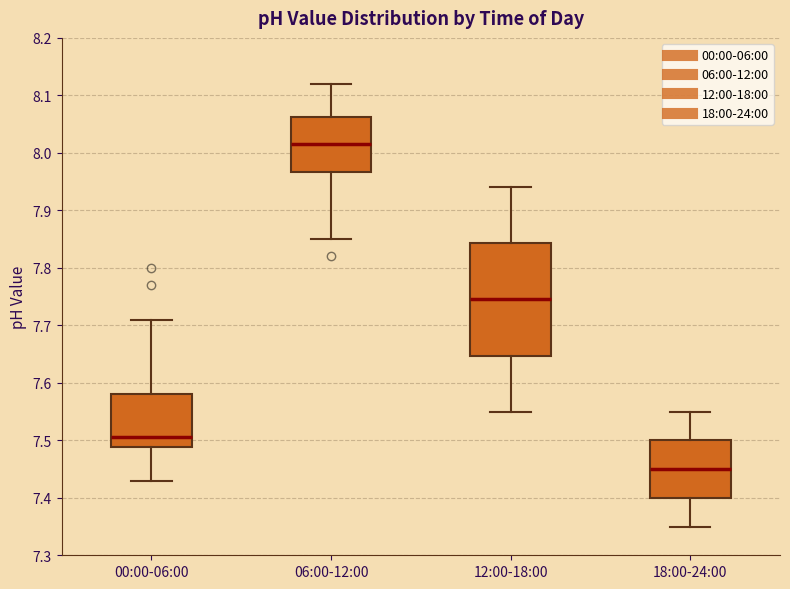

Reading left to right, read every box against the y-axis: the position of its median line, the range the box covers, and the ends of its whiskers. The values are not printed on the chart, so give them approximately, as read against the axis.

00:00-06:00: median 7.51, box 7.49 to 7.58, whiskers 7.43 to 7.71
06:00-12:00: median 8.02, box 7.97 to 8.06, whiskers 7.85 to 8.12
12:00-18:00: median 7.75, box 7.65 to 7.84, whiskers 7.55 to 7.94
18:00-24:00: median 7.45, box 7.40 to 7.50, whiskers 7.35 to 7.55